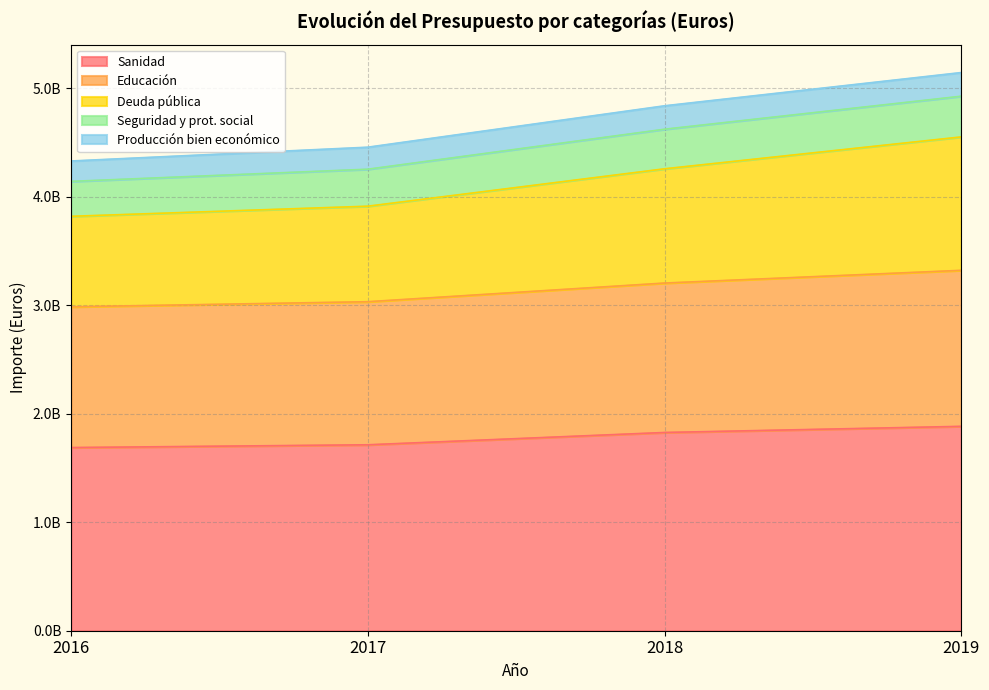

Does the chart display data point markers on the line(s)?

No